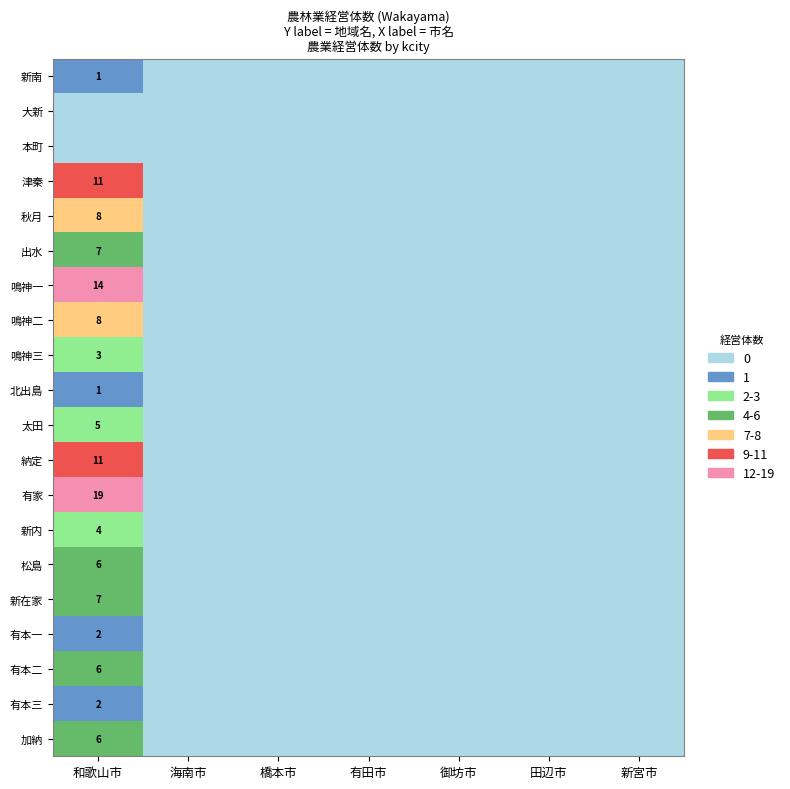

At how many categories does at least one series exceed 10?

1